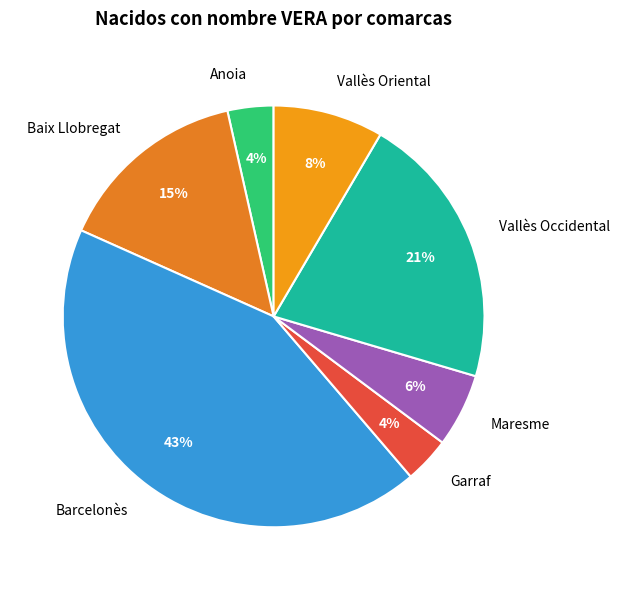

Between Garraf and Vallès Oriental, which is larger?

Vallès Oriental